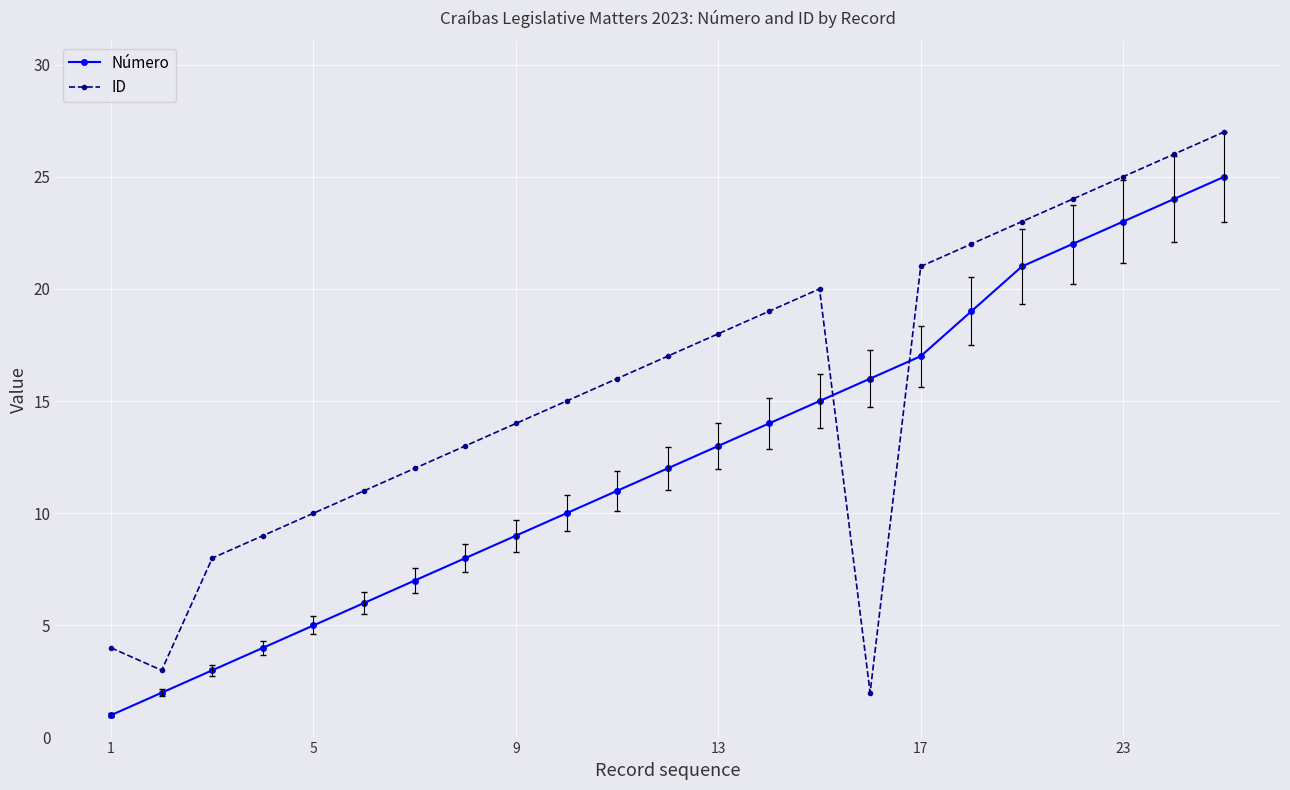

Which series has the largest total across all categories?

ID